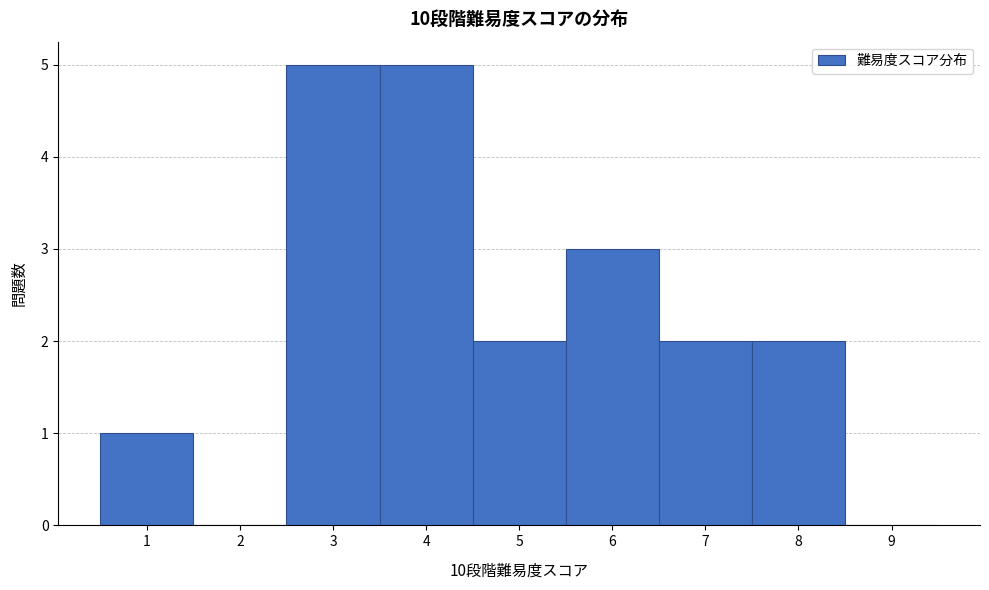

Reading left to right, list every bar in this chart as the range it spans on the x-axis followed by its height. The values are not printed on the chart, so give them approximately, as read against the axis.

0.5 to 1.5: 1
1.5 to 2.5: 0
2.5 to 3.5: 5
3.5 to 4.5: 5
4.5 to 5.5: 2
5.5 to 6.5: 3
6.5 to 7.5: 2
7.5 to 8.5: 2
8.5 to 9.5: 0